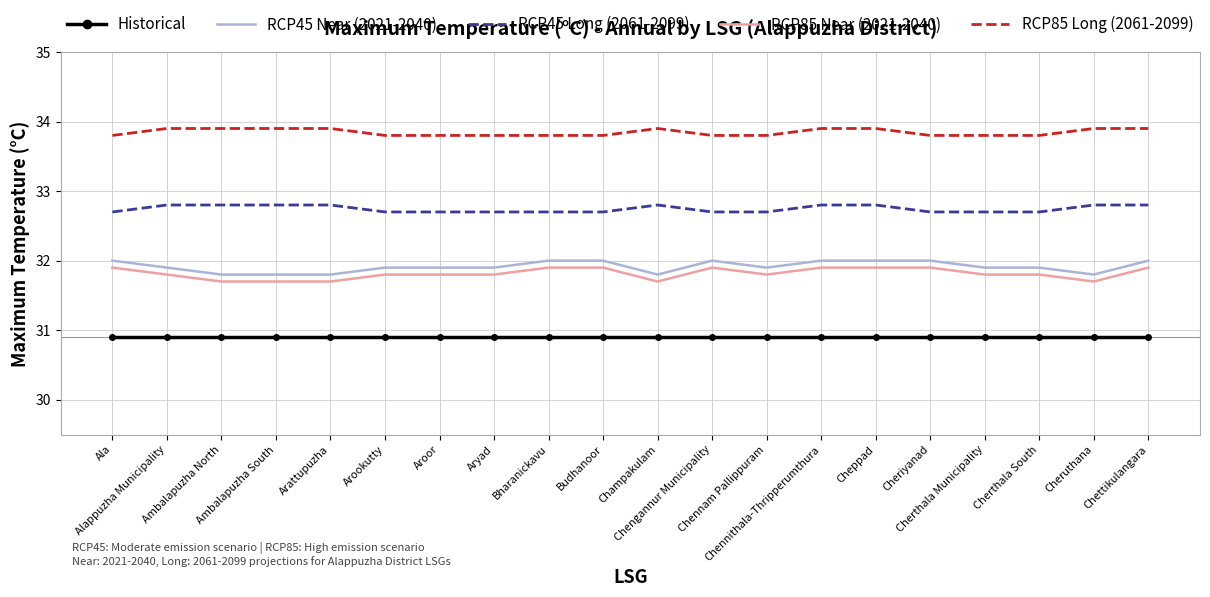

What is the minimum value shown in the chart?

30.9